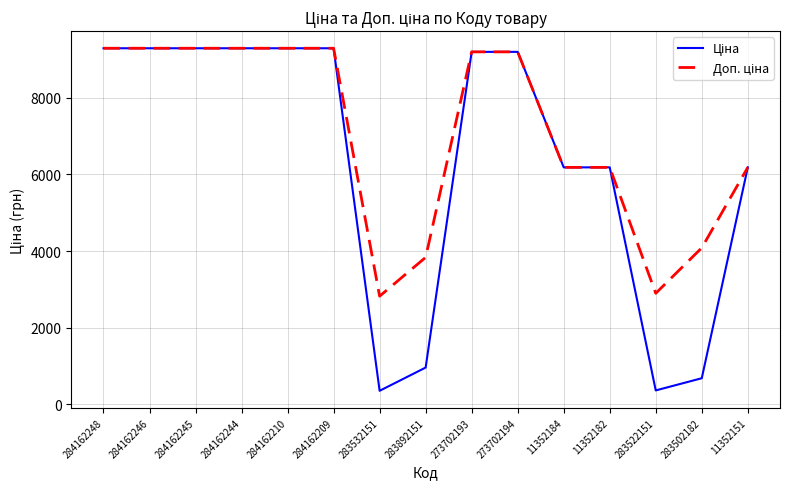

Does the chart display data point markers on the line(s)?

No